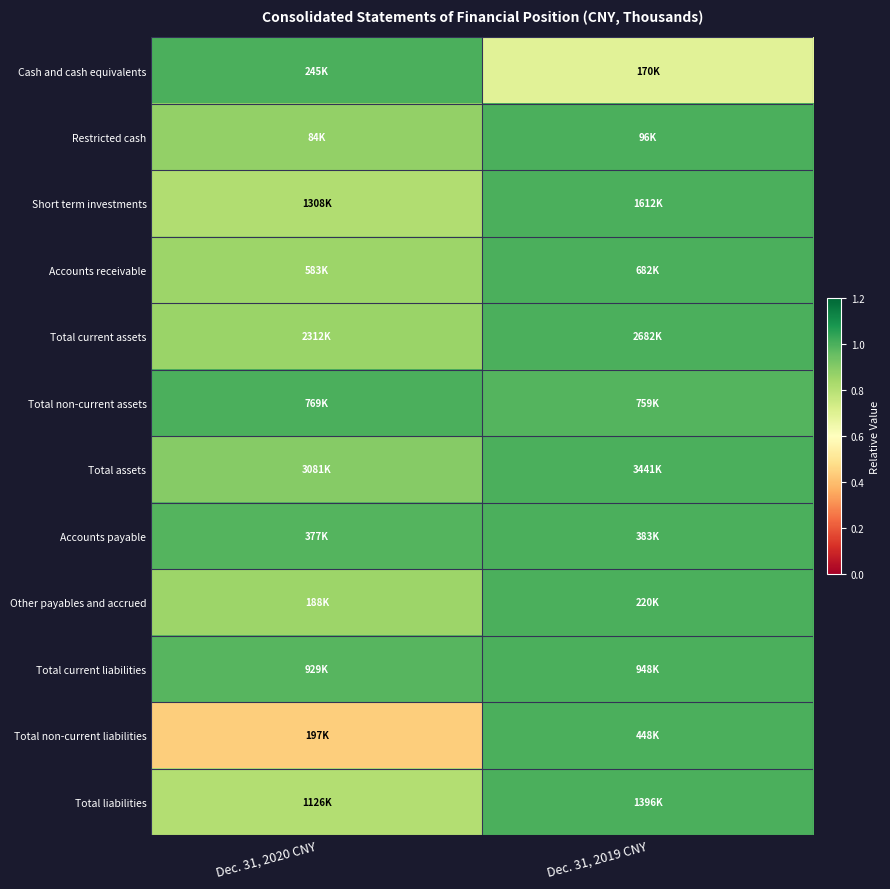

Reading left to right, what are all the values shown in this chart?

Cash and cash equivalents: Dec. 31, 2020 CNY=1.0	Dec. 31, 2019 CNY=0.7
Restricted cash: Dec. 31, 2020 CNY=0.9	Dec. 31, 2019 CNY=1.0
Short term investments: Dec. 31, 2020 CNY=0.8	Dec. 31, 2019 CNY=1.0
Accounts receivable: Dec. 31, 2020 CNY=0.9	Dec. 31, 2019 CNY=1.0
Total current assets: Dec. 31, 2020 CNY=0.9	Dec. 31, 2019 CNY=1.0
Total non-current assets: Dec. 31, 2020 CNY=1.0	Dec. 31, 2019 CNY=1.0
Total assets: Dec. 31, 2020 CNY=0.9	Dec. 31, 2019 CNY=1.0
Accounts payable: Dec. 31, 2020 CNY=1.0	Dec. 31, 2019 CNY=1.0
Other payables and accrued: Dec. 31, 2020 CNY=0.9	Dec. 31, 2019 CNY=1.0
Total current liabilities: Dec. 31, 2020 CNY=1.0	Dec. 31, 2019 CNY=1.0
Total non-current liabilities: Dec. 31, 2020 CNY=0.4	Dec. 31, 2019 CNY=1.0
Total liabilities: Dec. 31, 2020 CNY=0.8	Dec. 31, 2019 CNY=1.0